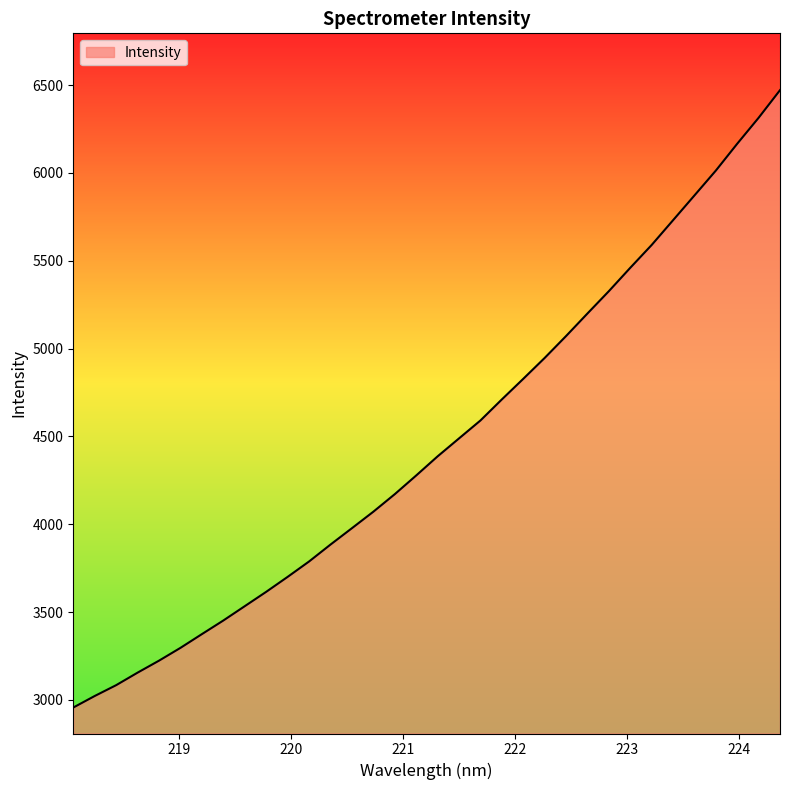

What is the smallest value displayed?

2956.2